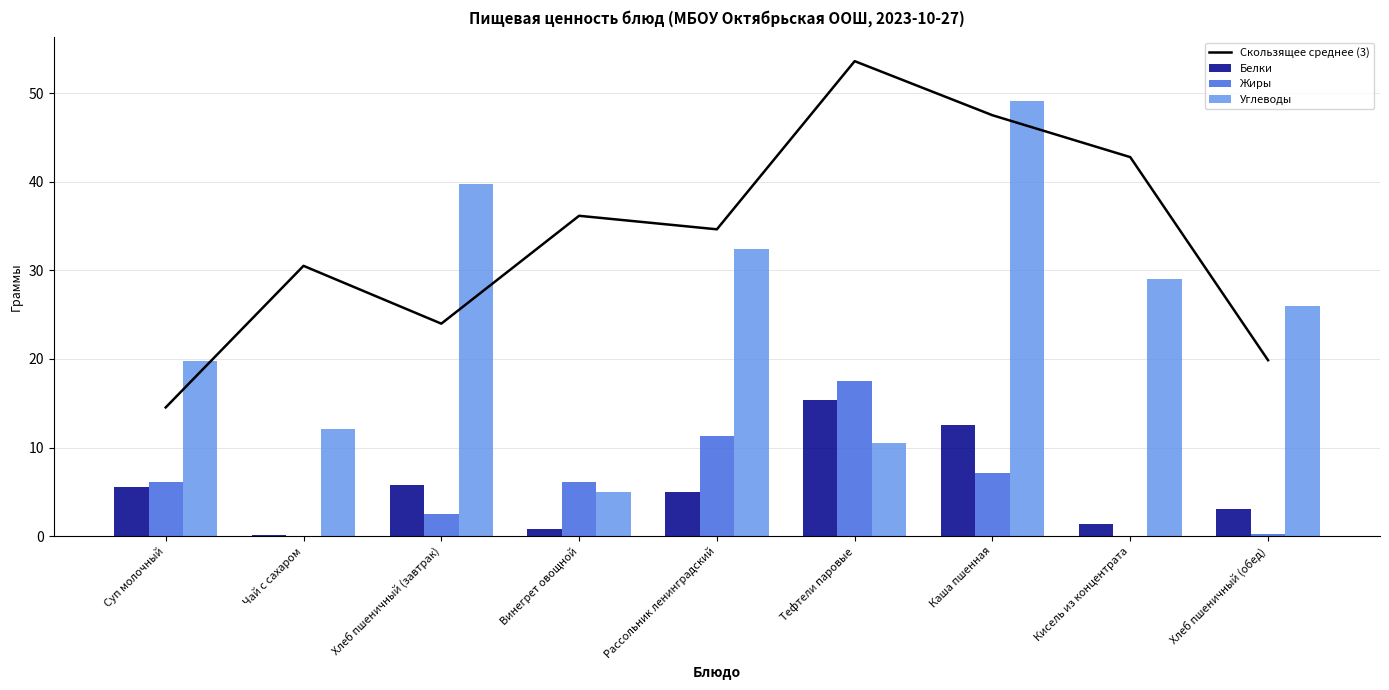

At how many categories does at least one series exceed 33?

6